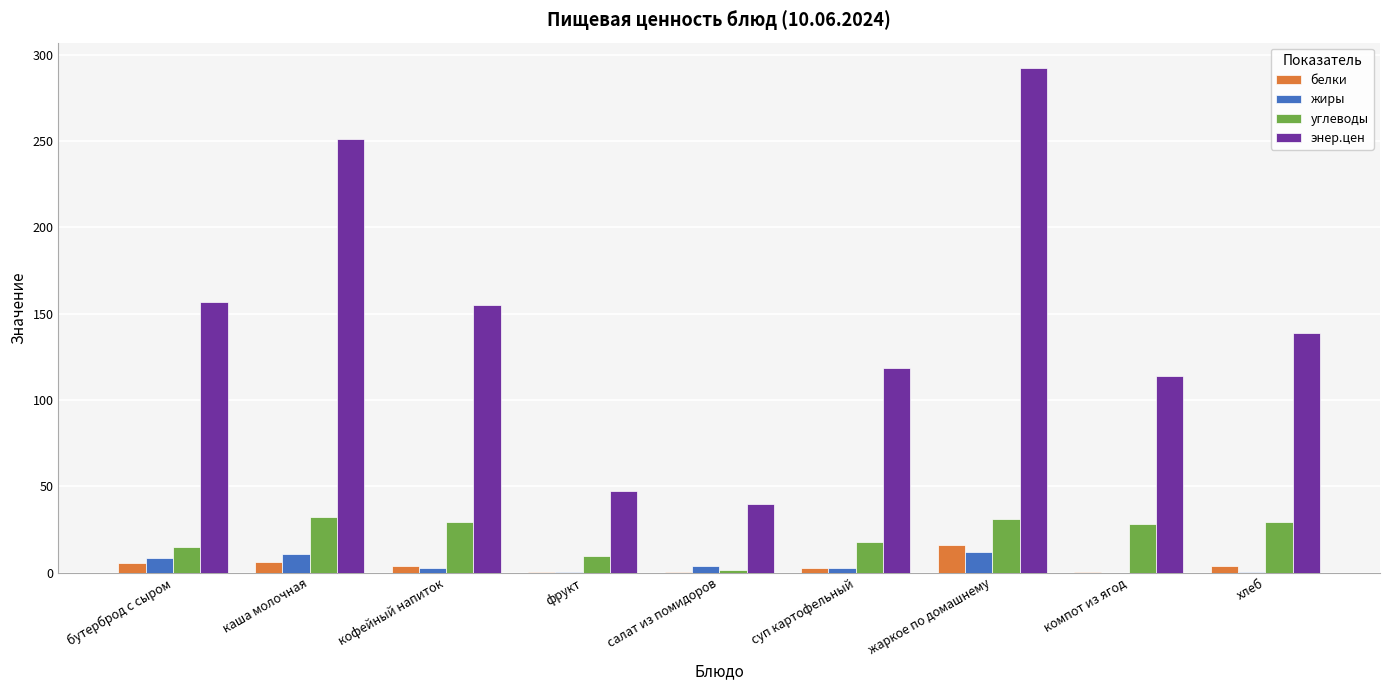

The белки series shows 3.6 at кофейный напиток. True or false?

True